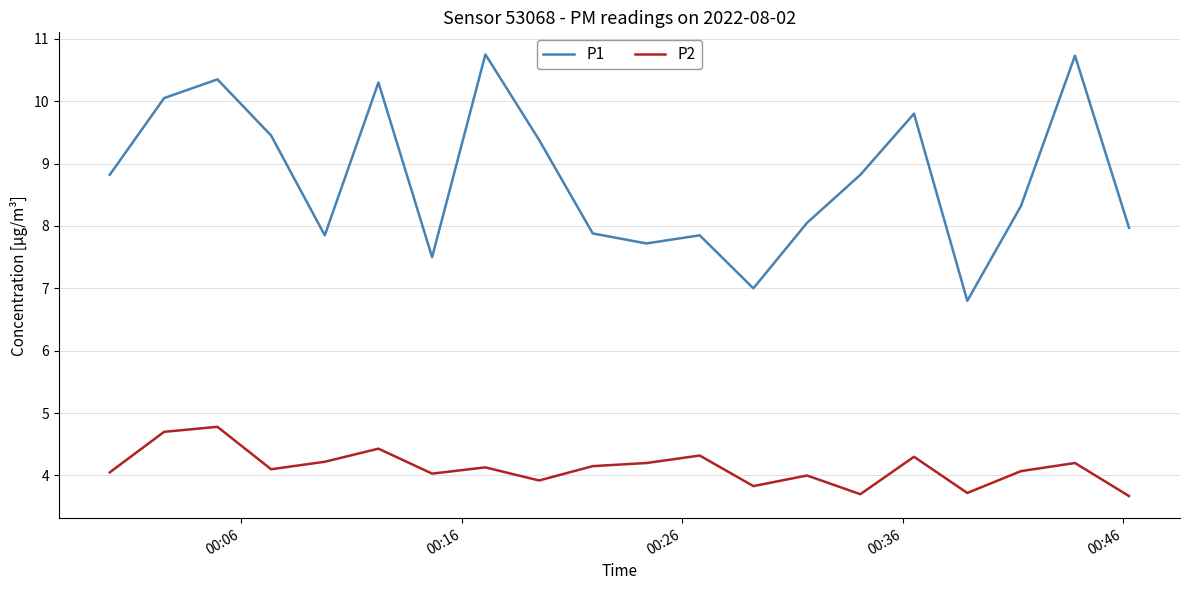

What is the maximum value for P2?

4.8